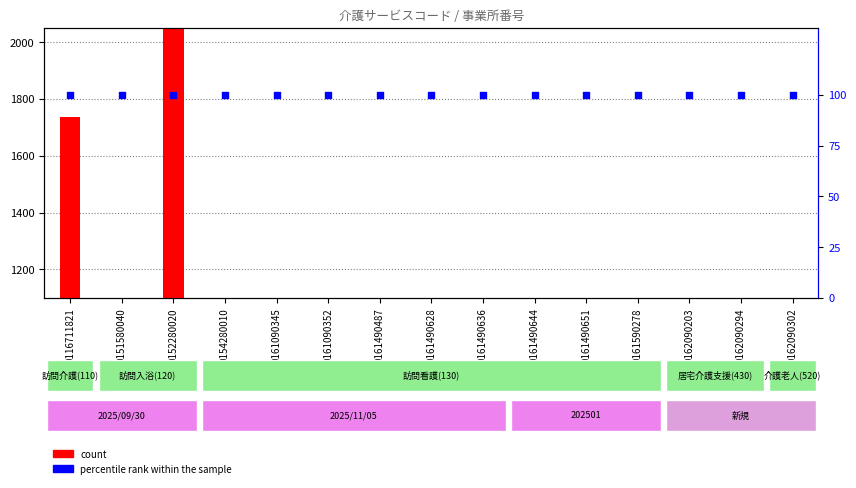

At how many categories does at least one series exceed 1465?

2